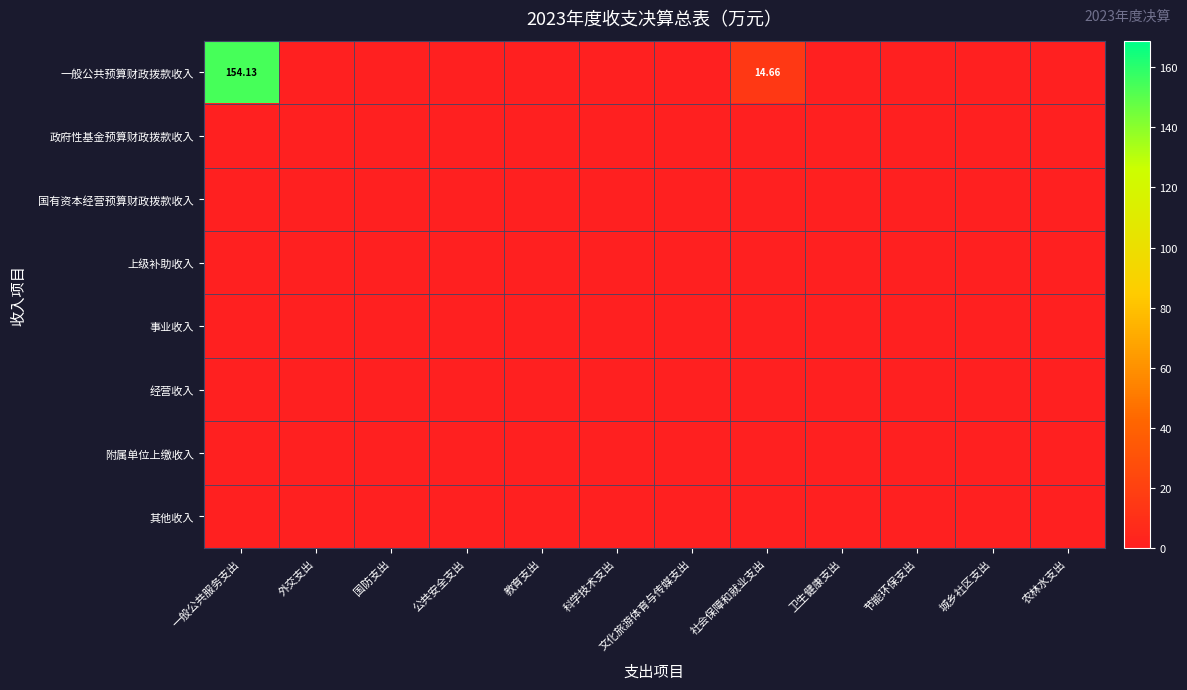

At which label does 附属单位上缴收入 reach its peak?

一般公共服务支出